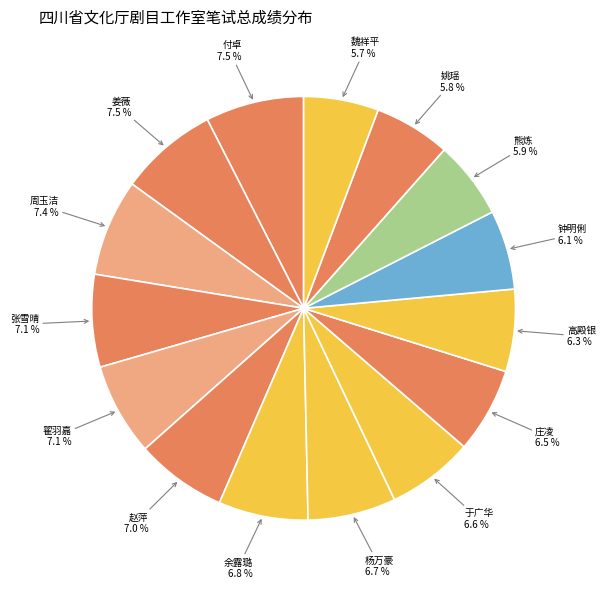

Count the number of slices in the pie.

15